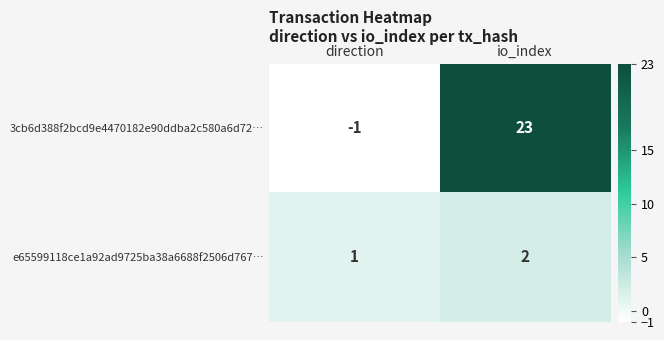

Between direction and io_index, which series saw the biggest shift?

3cb6d388f2bcd9e4470182e90ddba2c580a6d72…